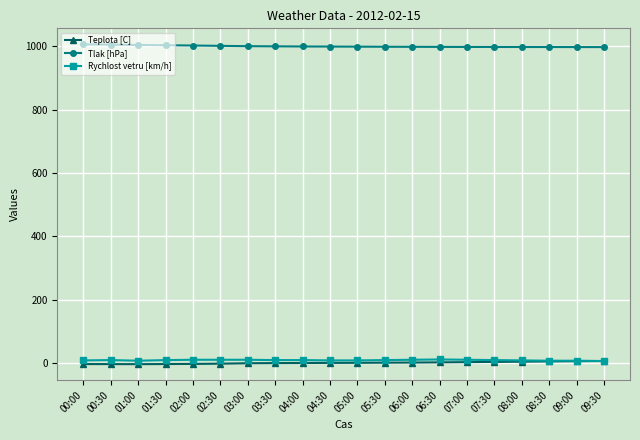

True or false: Tlak [hPa] and Teplota [C] intersect in this chart.

False